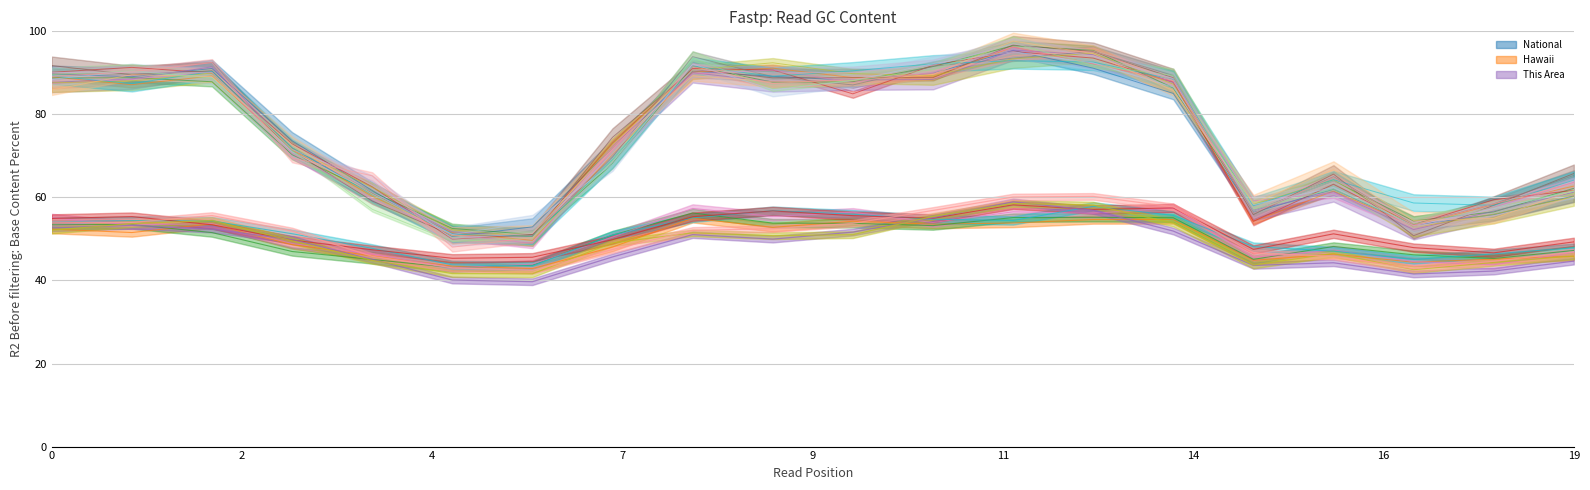

Where is the first local maximum for This Area?

10 to 14